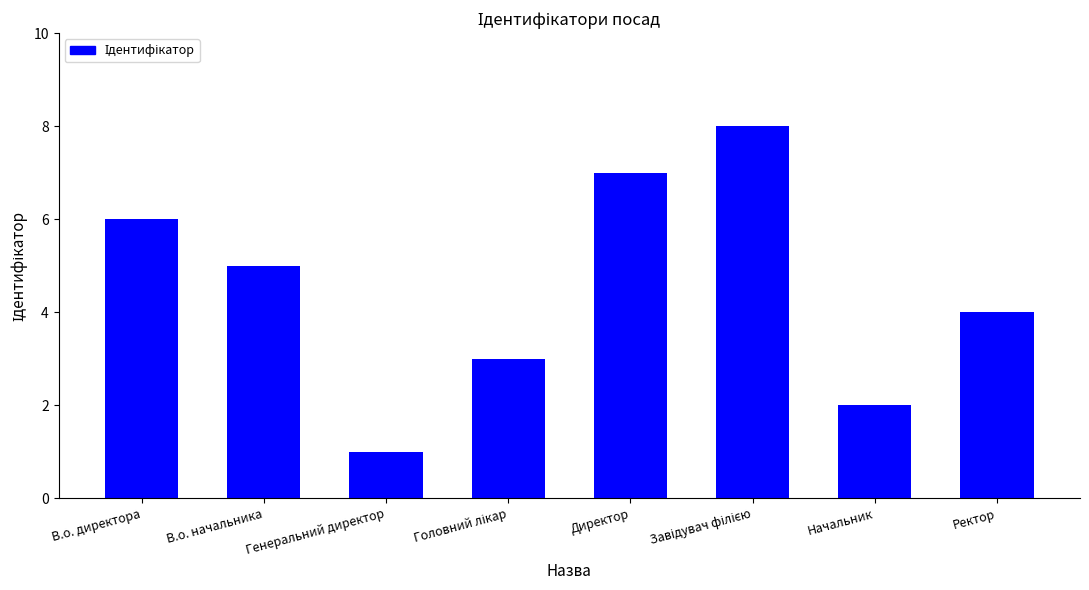

How many values are below 5?

4